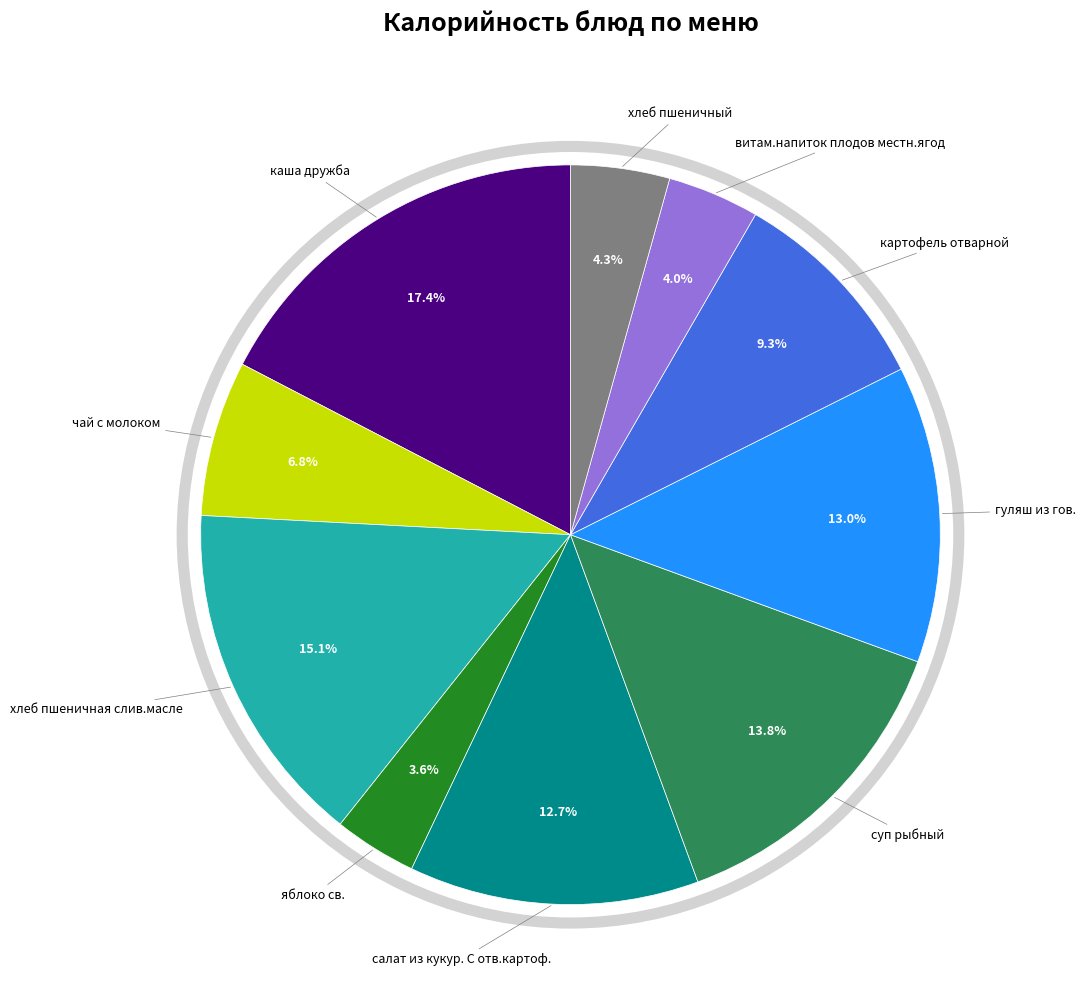

Does any single category account for the majority?

No